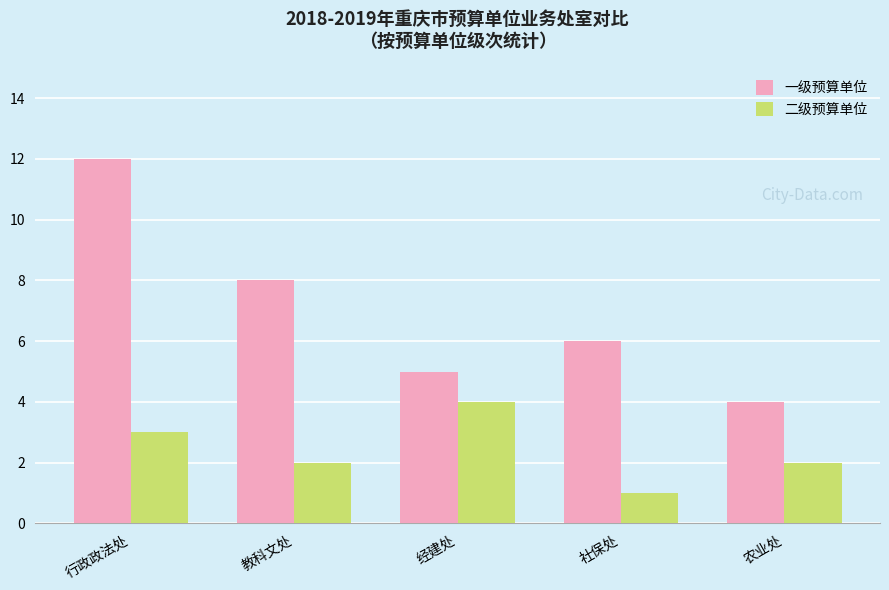

Which category has the lowest value across all series?

社保处